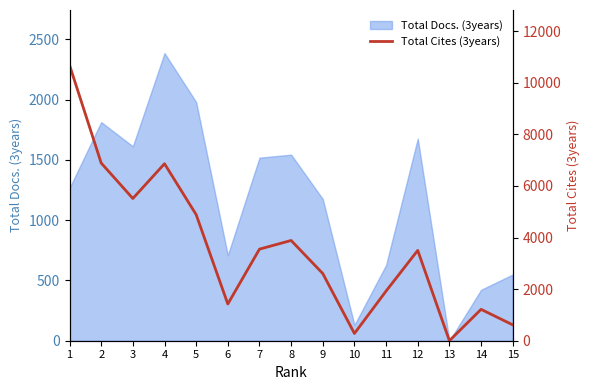

Approximately how many times larger is the value at 4 compared to 15?

11.1